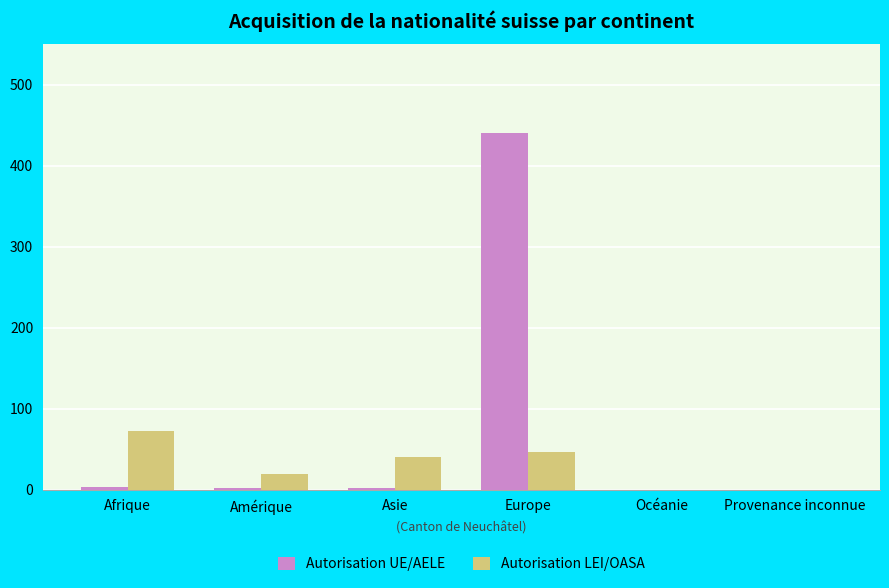

Which series has the largest total across all categories?

Autorisation UE/AELE